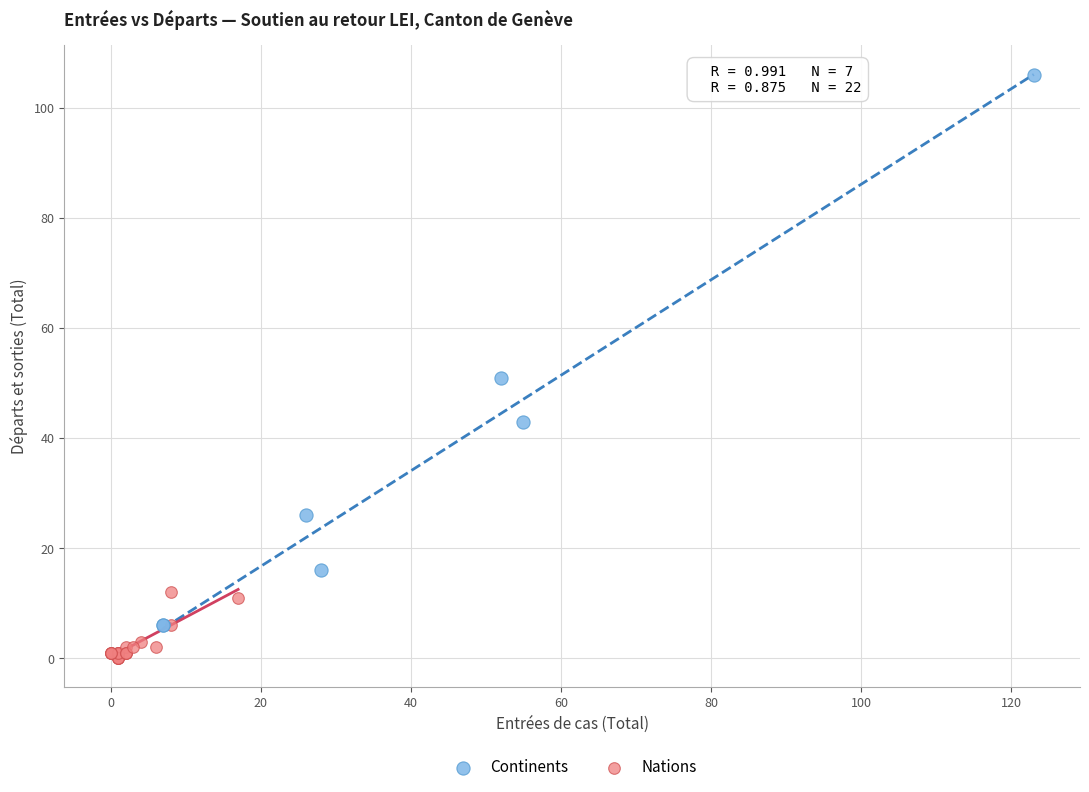

Which series contains the highest Y value?

Continents